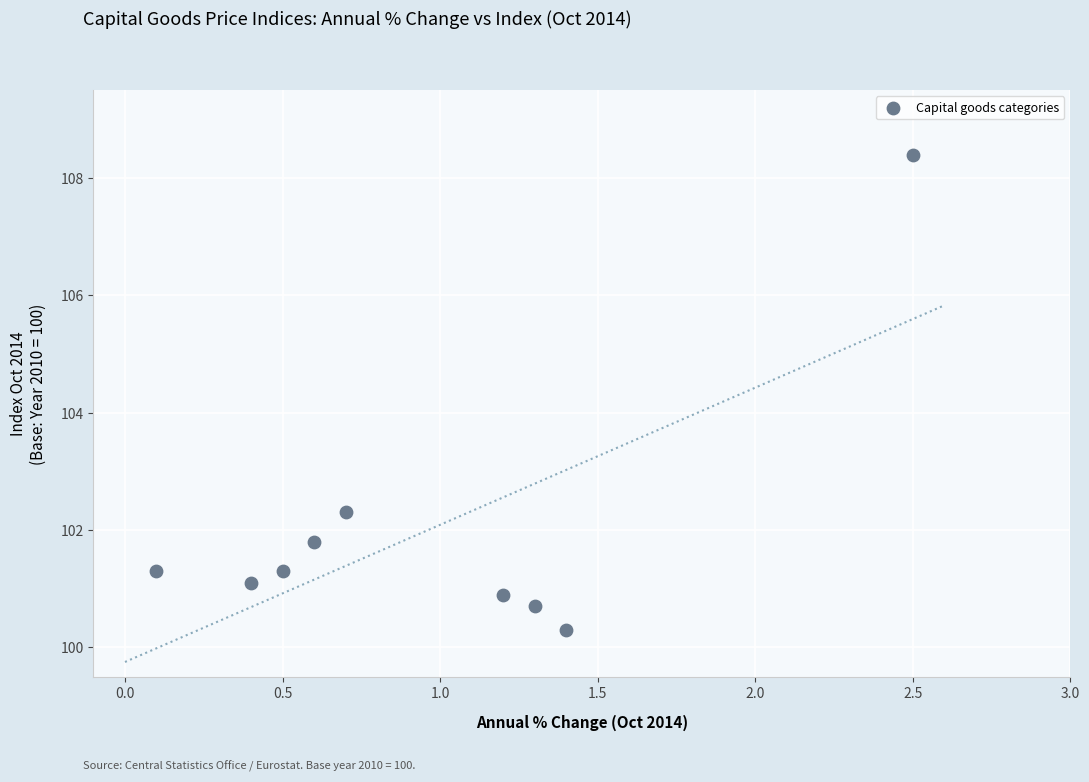

What Y value in the scatter plot is closest to 104?

102.3